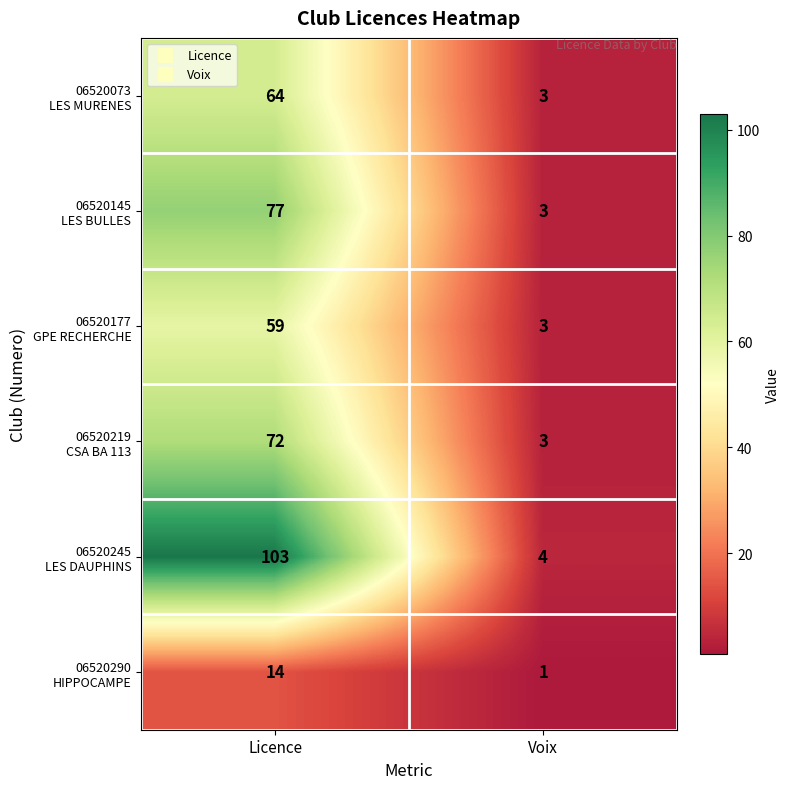

What is the greatest value displayed?

103